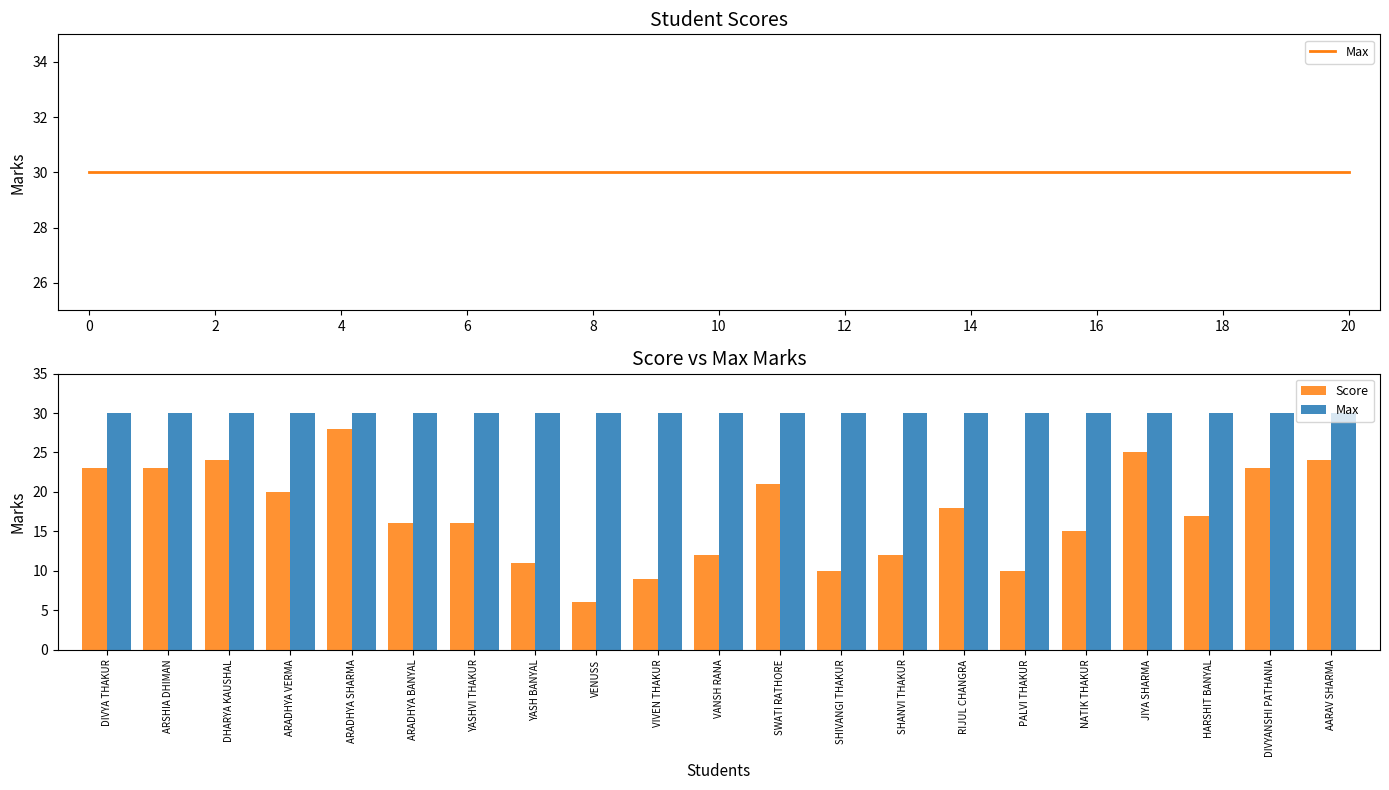

Is the value of Score at DIVYA THAKUR greater than the value of Max at VENUSS?

No